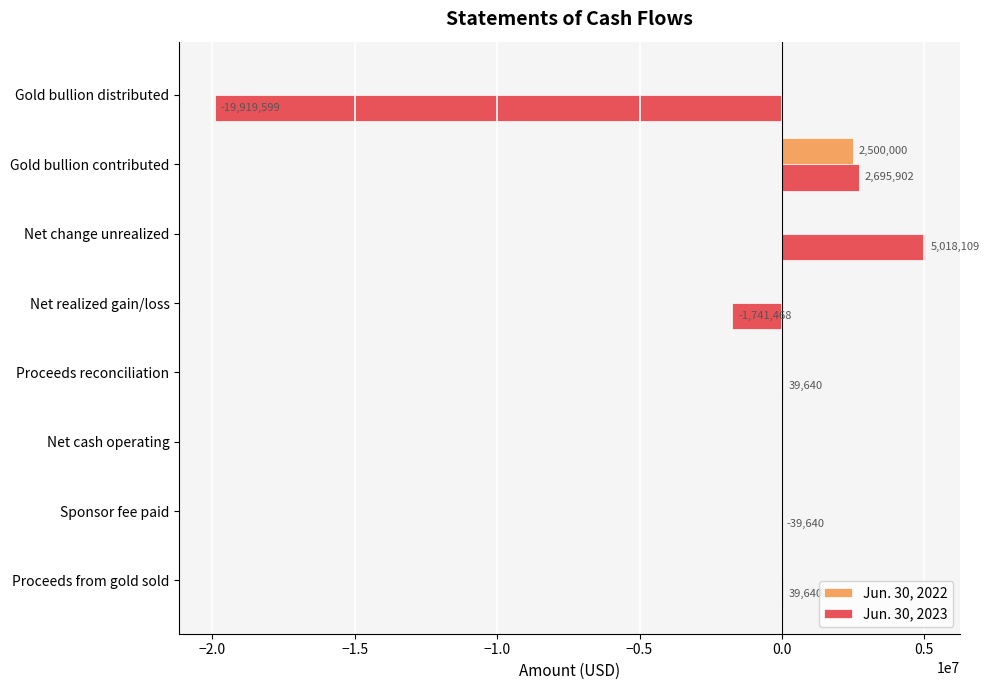

How many series are shown in this chart?

2